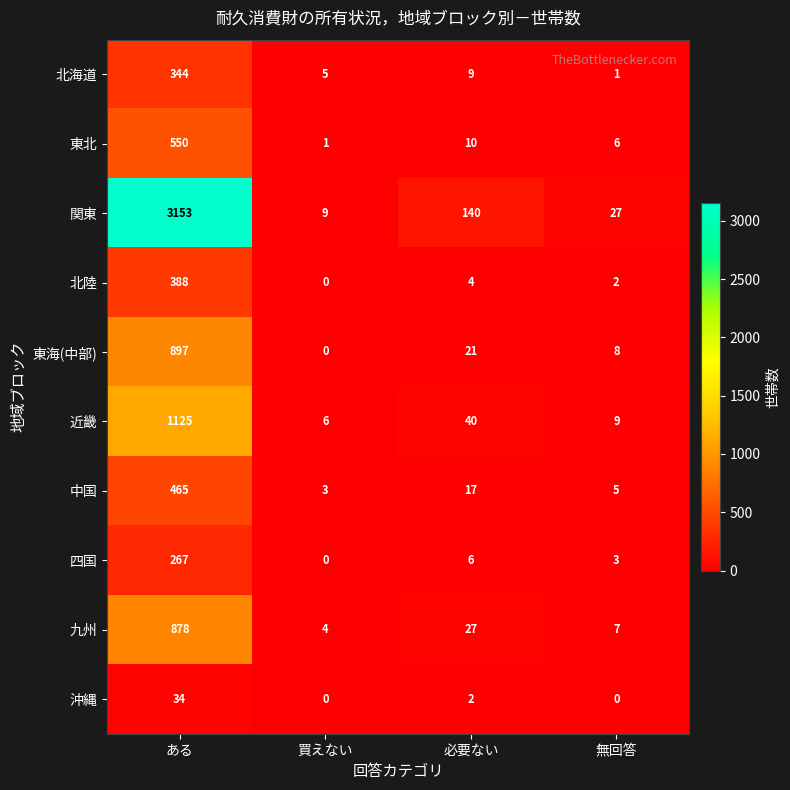

What is the difference between the highest and lowest values at ある?

3119